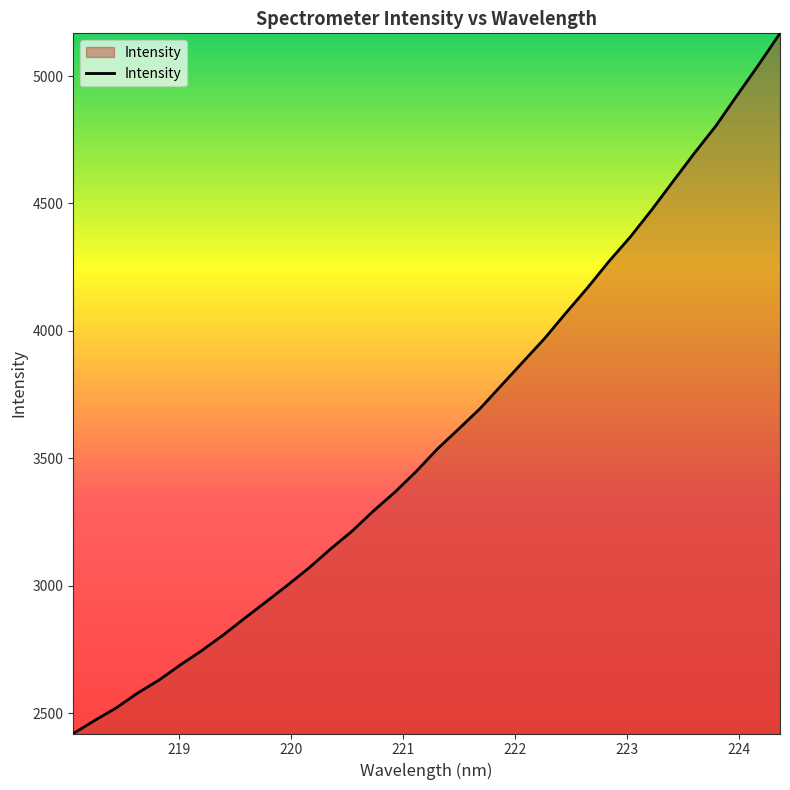

How many series are shown in this chart?

1